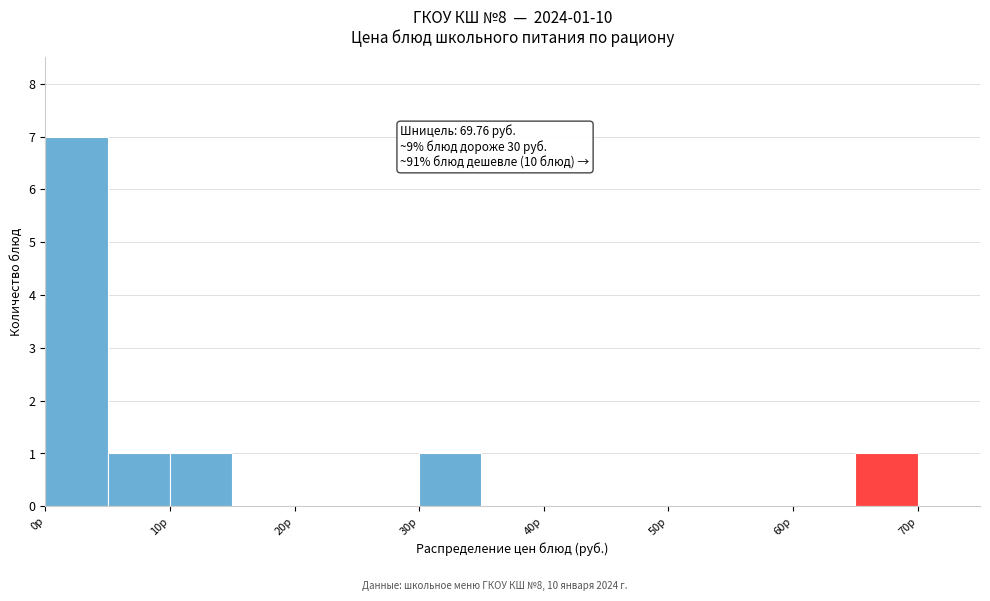

Which range on the x-axis has the tallest bar?

0 to 5